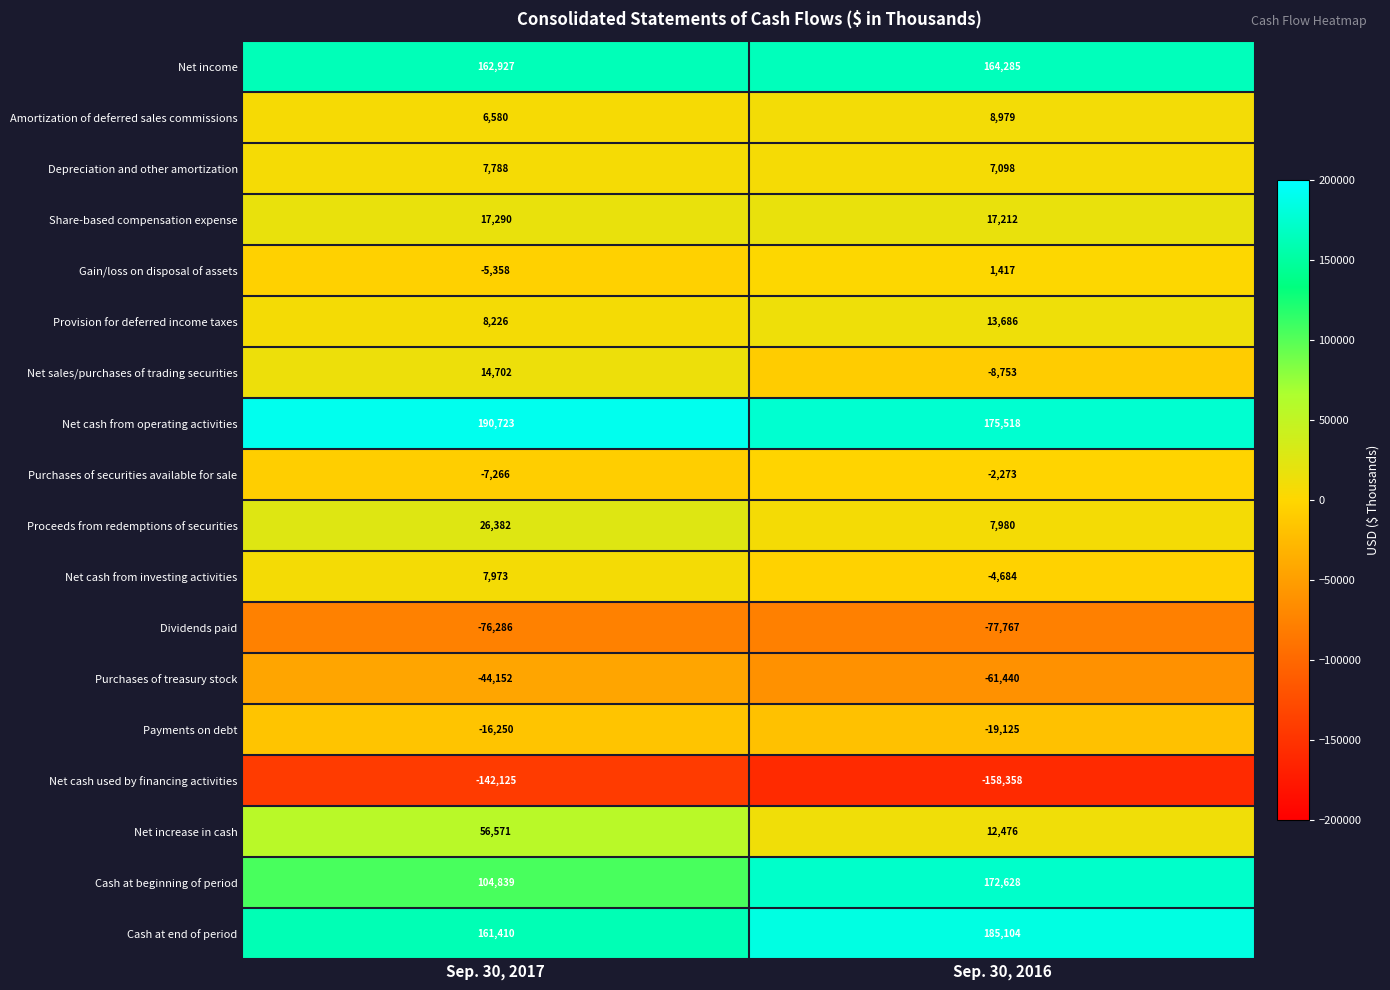

What is the average value of the Dividends paid series?

-77026